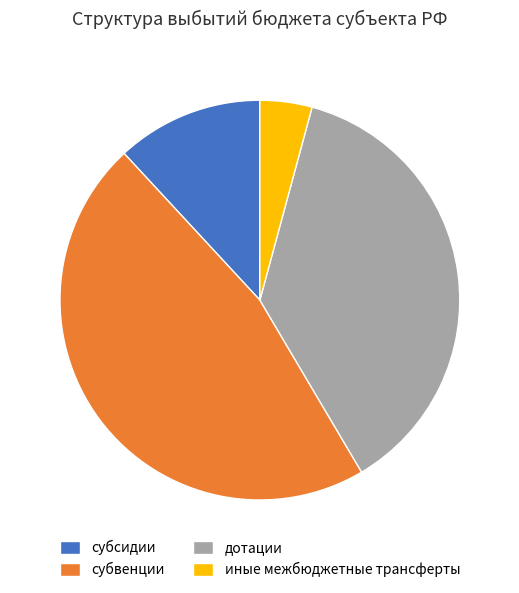

What is the smallest slice in the pie chart?

иные межбюджетные трансферты